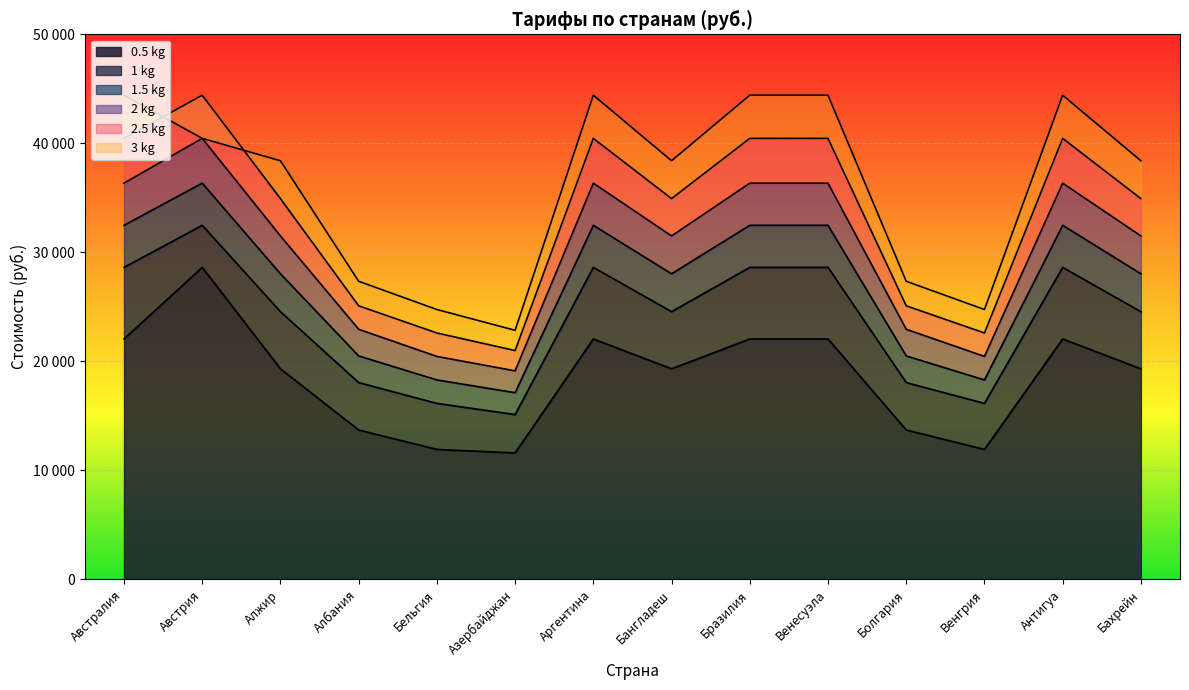

In 1 kg, how many points are lower than both neighbors (excluding endpoints)?

3